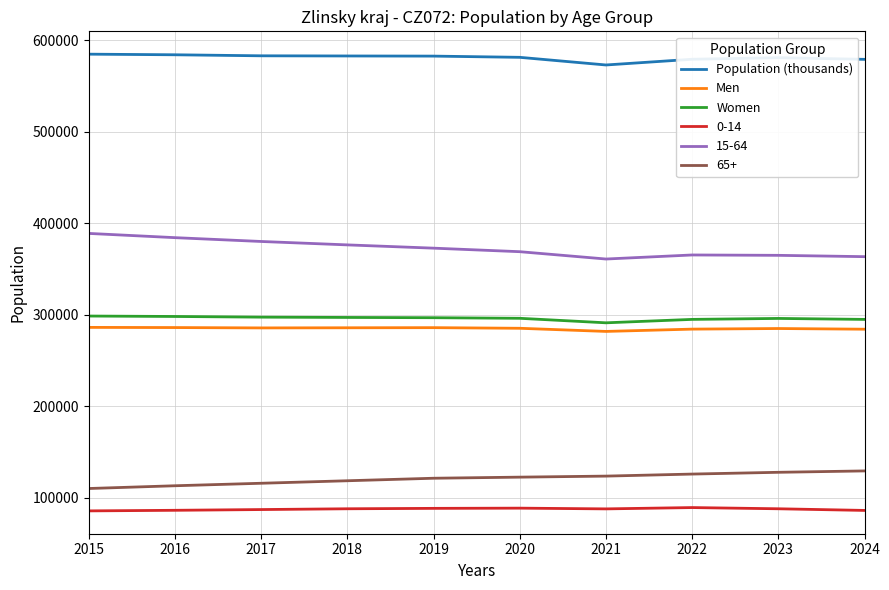

Is the value of 15-64 at 2017 greater than the value of Population (thousands) at 2021?

No